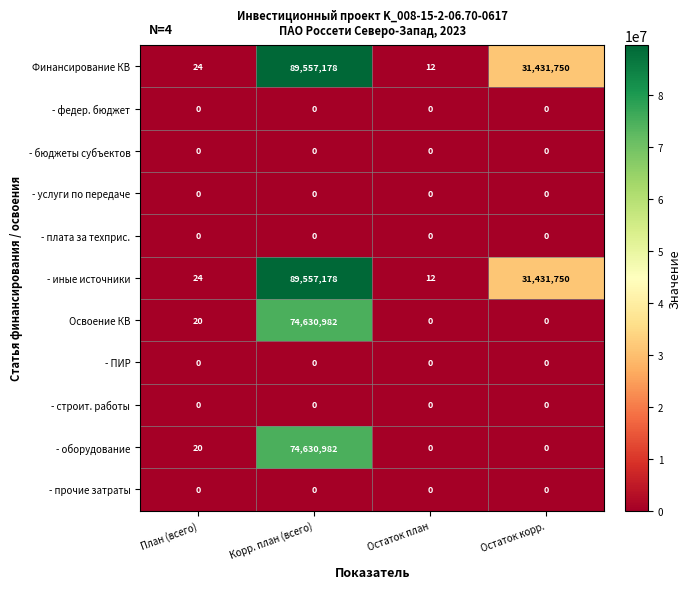

How many categories are shown in the chart?

4